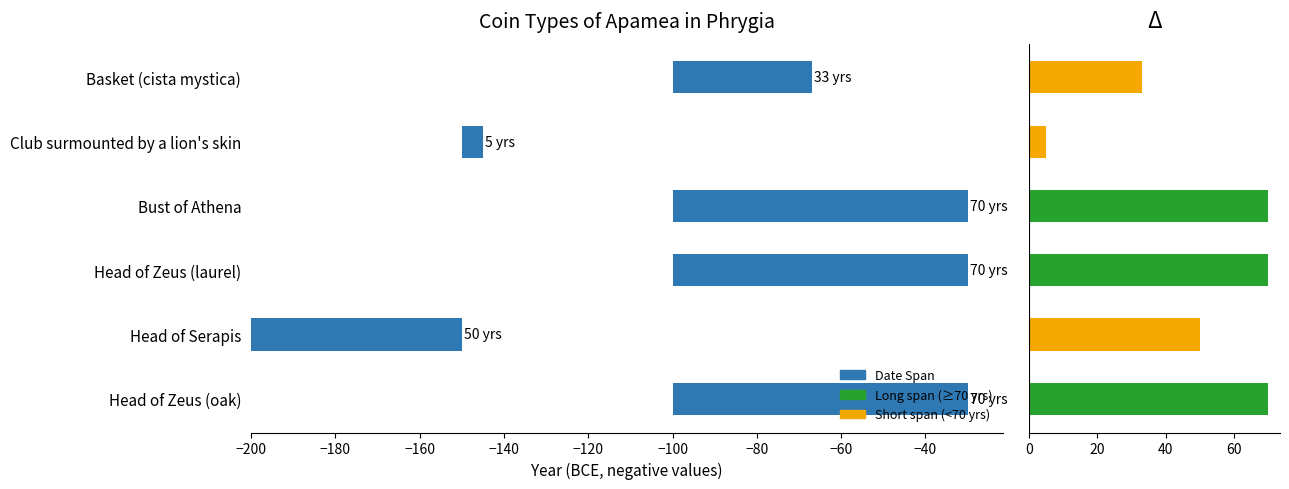

Is the value of Span (years) at Head of Zeus (laurel) greater than the value of Date Span at Bust of Athena?

No